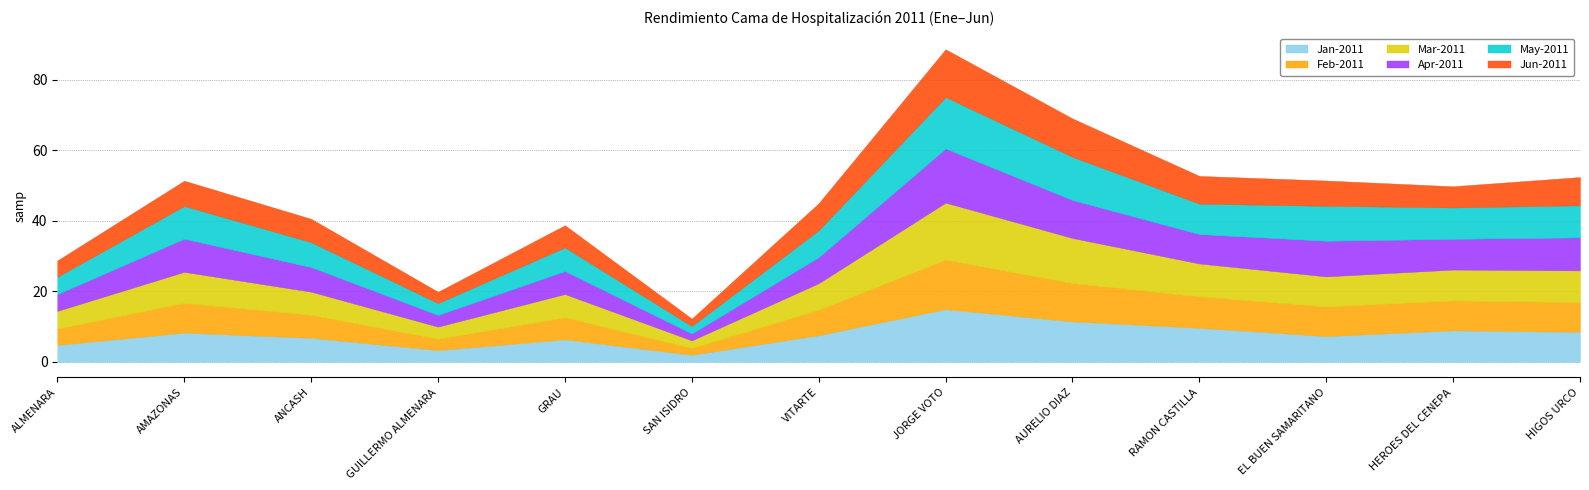

List the labels in order of May-2011 value, largest first.

JORGE VOTO, AURELIO DIAZ, EL BUEN SAMARITANO, AMAZONAS, HIGOS URCO, HEROES DEL CENEPA, RAMON CASTILLA, VITARTE, ANCASH, GRAU, ALMENARA, GUILLERMO ALMENARA, SAN ISIDRO